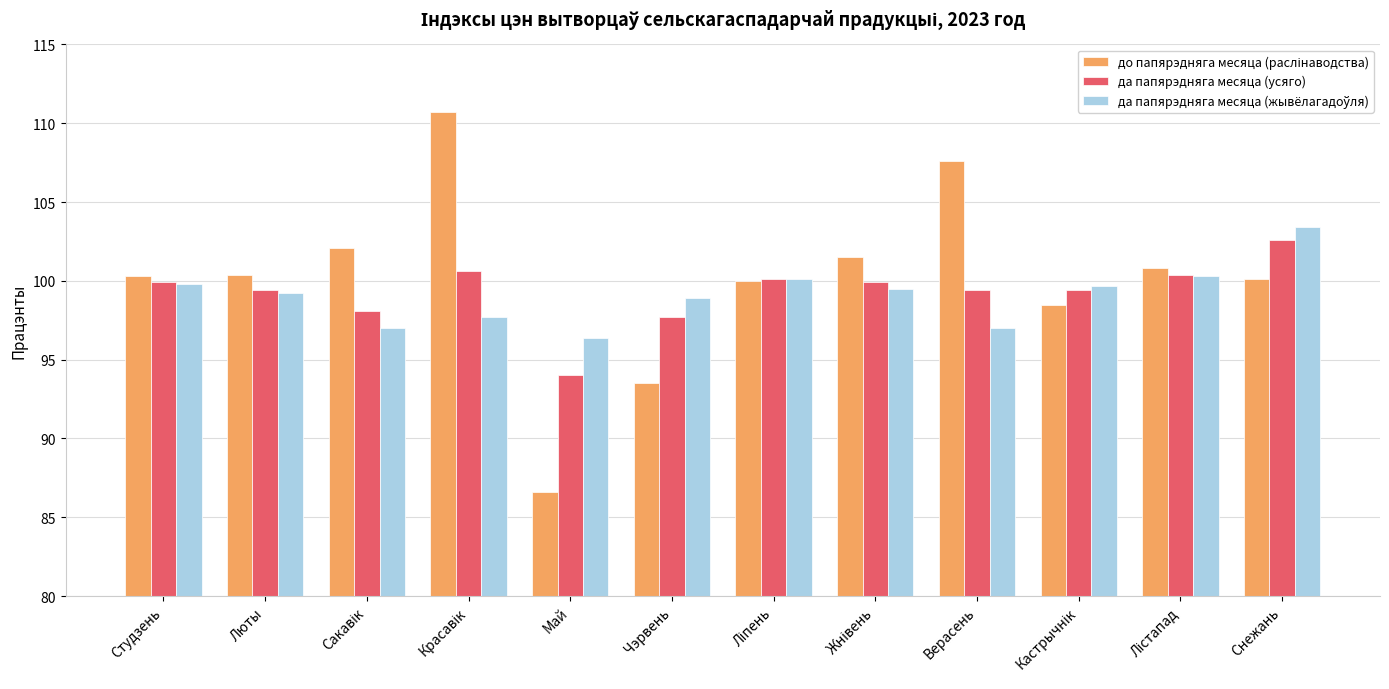

How many values in the да папярэдняга месяца (усяго) series exceed 99?

9